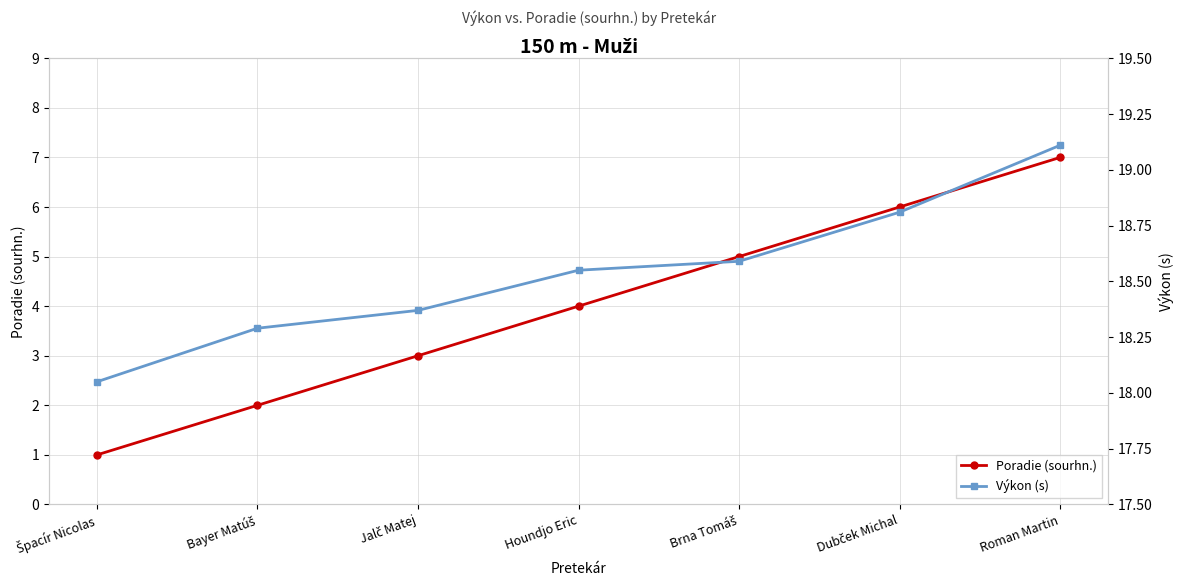

What is the label of the 1st point from the left?

Špacír Nicolas